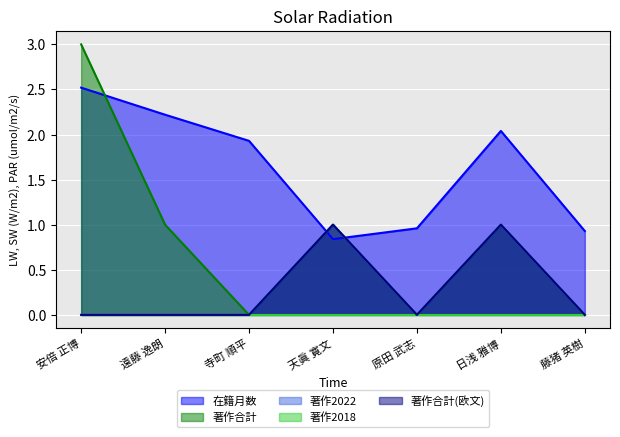

Where do 著作合計(欧文) and 在籍月数 first cross each other?

寺町 順平 and 天眞 寛文